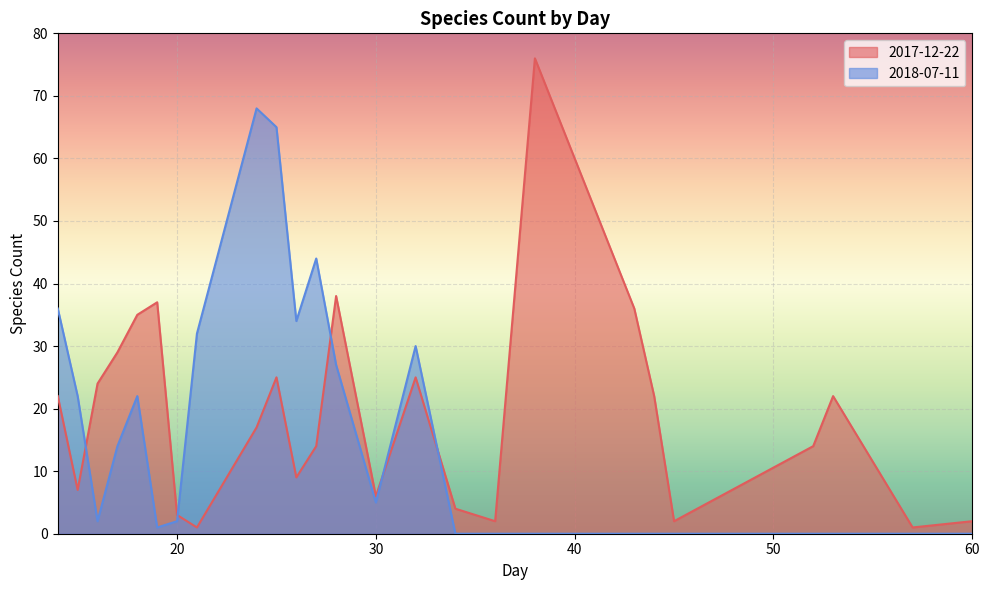

How many lines are shown in the chart?

2